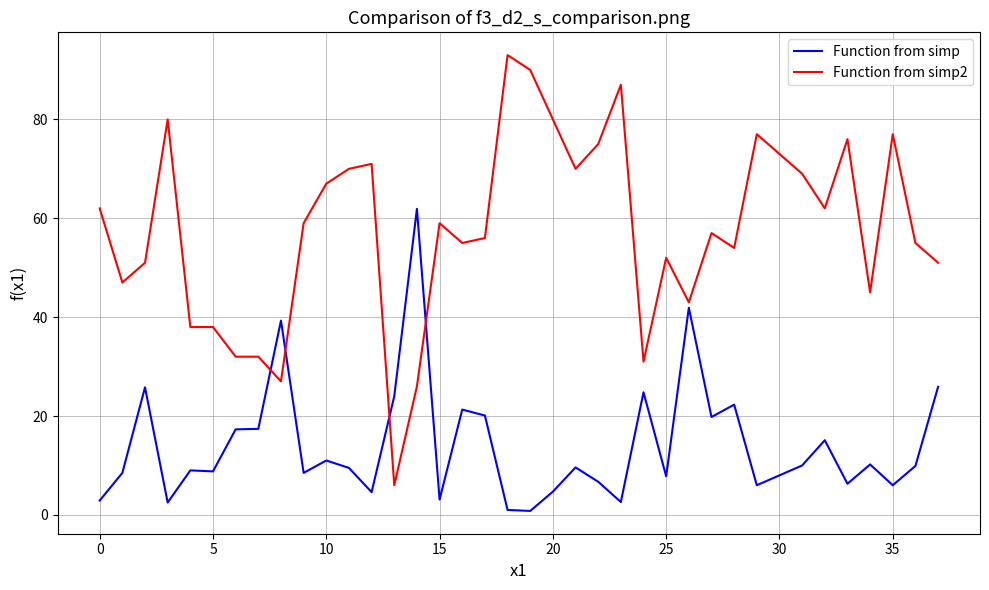

What is the greatest value displayed?

93.0